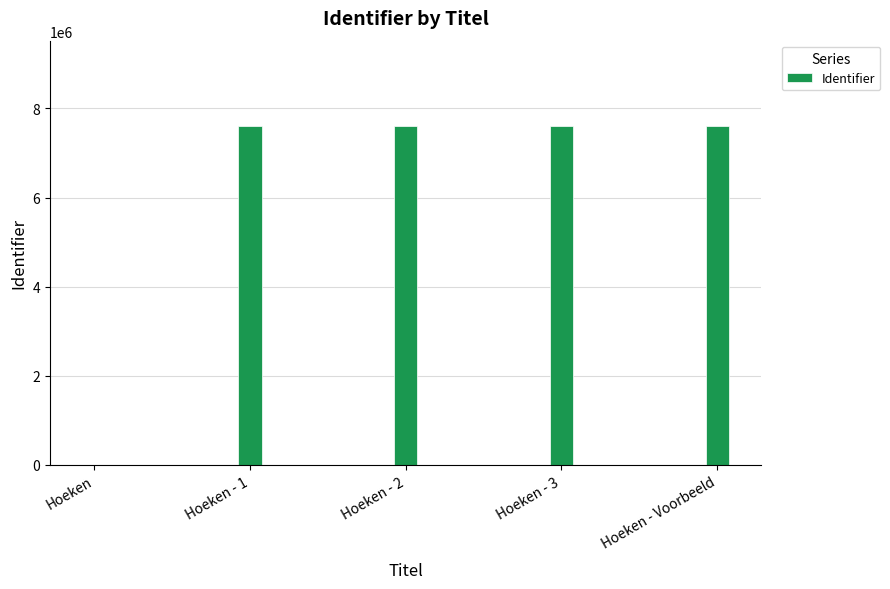

What is the average value?

6093362